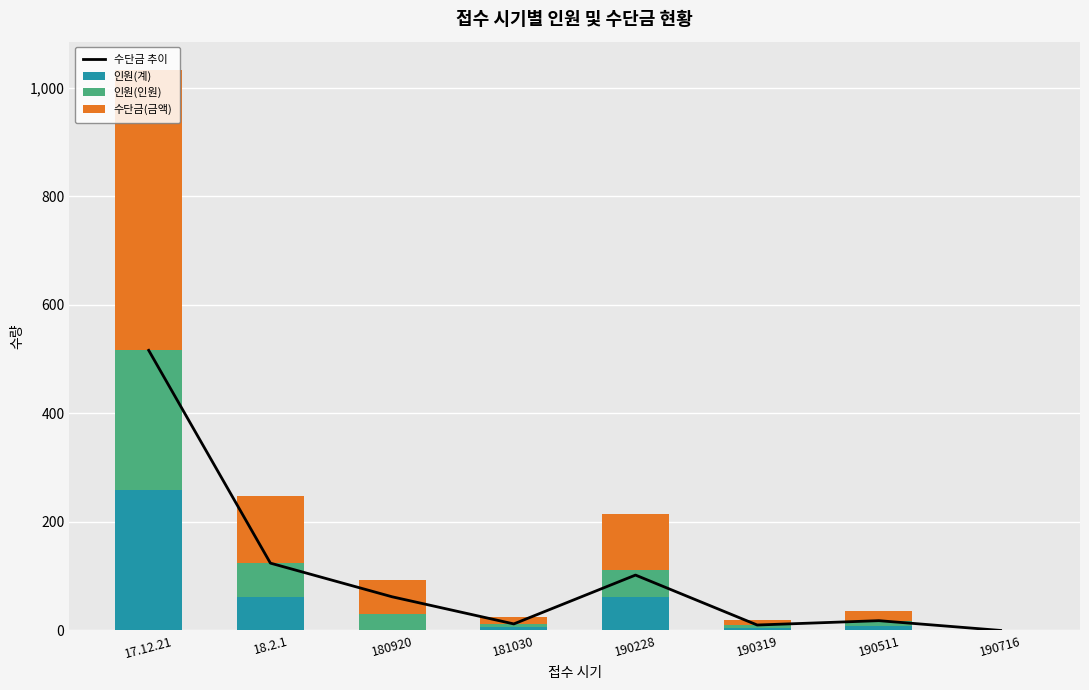

Which series changed the most between 18.2.1 and 190228?

수단금 추이